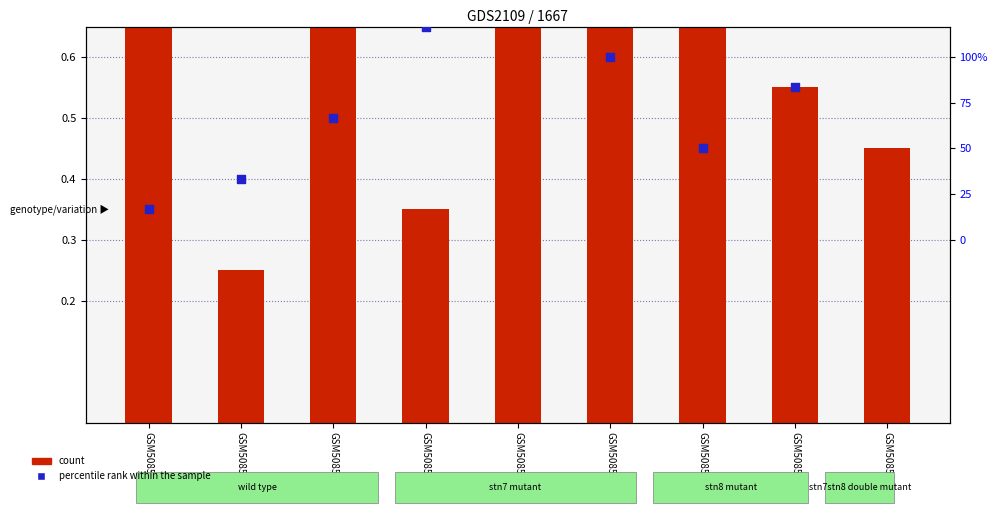

At how many categories does at least one series exceed 0?

9